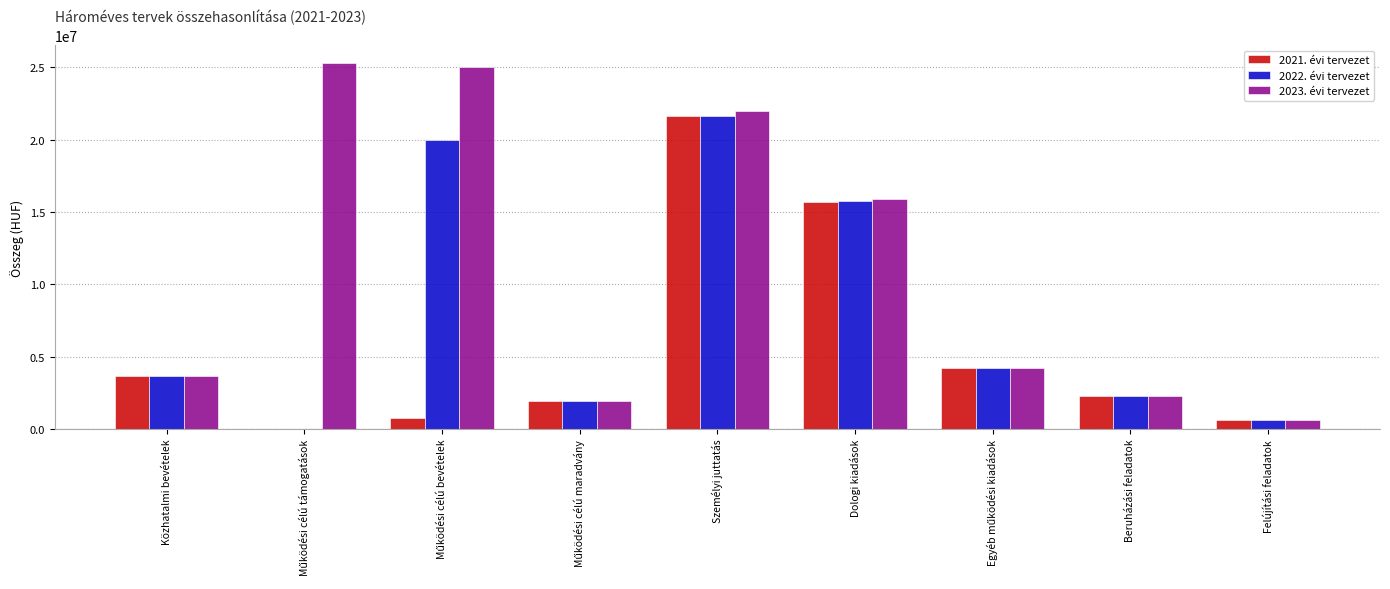

What are all the series names shown in the legend?

2021. évi tervezet, 2022. évi tervezet, 2023. évi tervezet